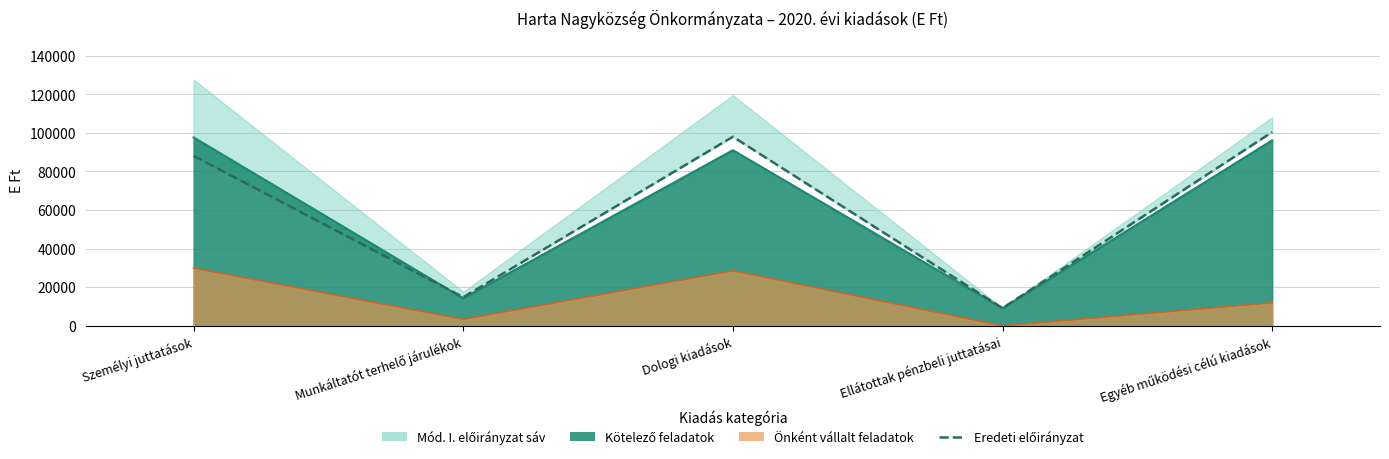

What is the label of the 1st point from the right?

Egyéb működési célú kiadások